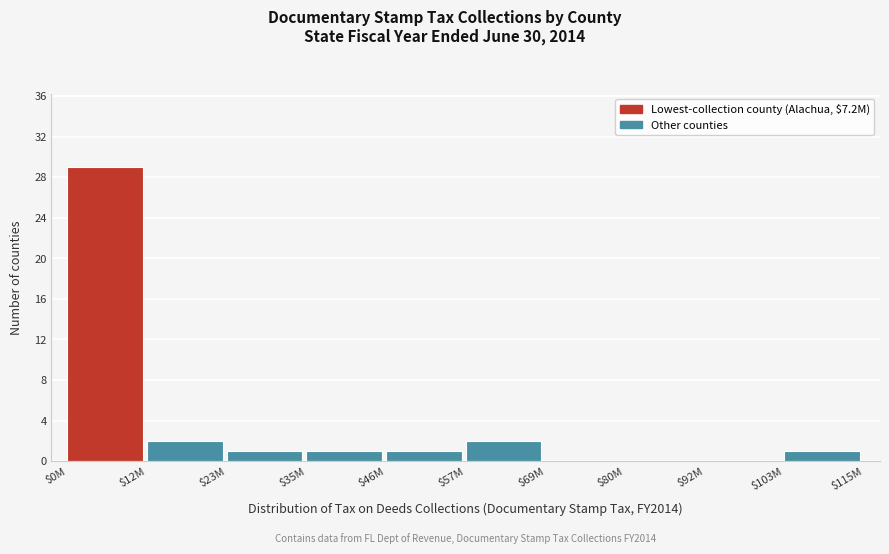

What is the greatest value displayed?

29